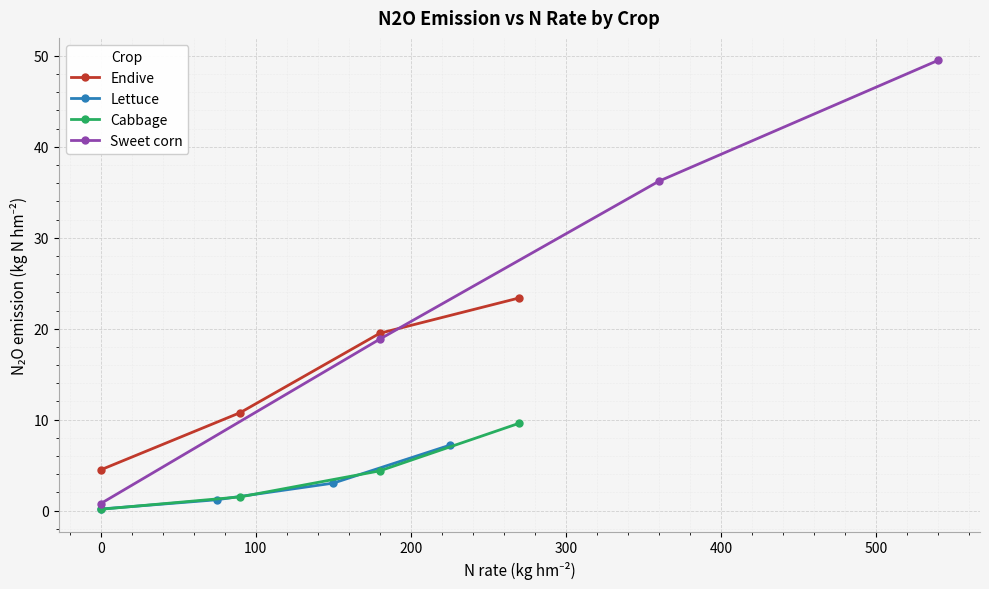

True or false: Cabbage has more than 2 interior local peaks.

False